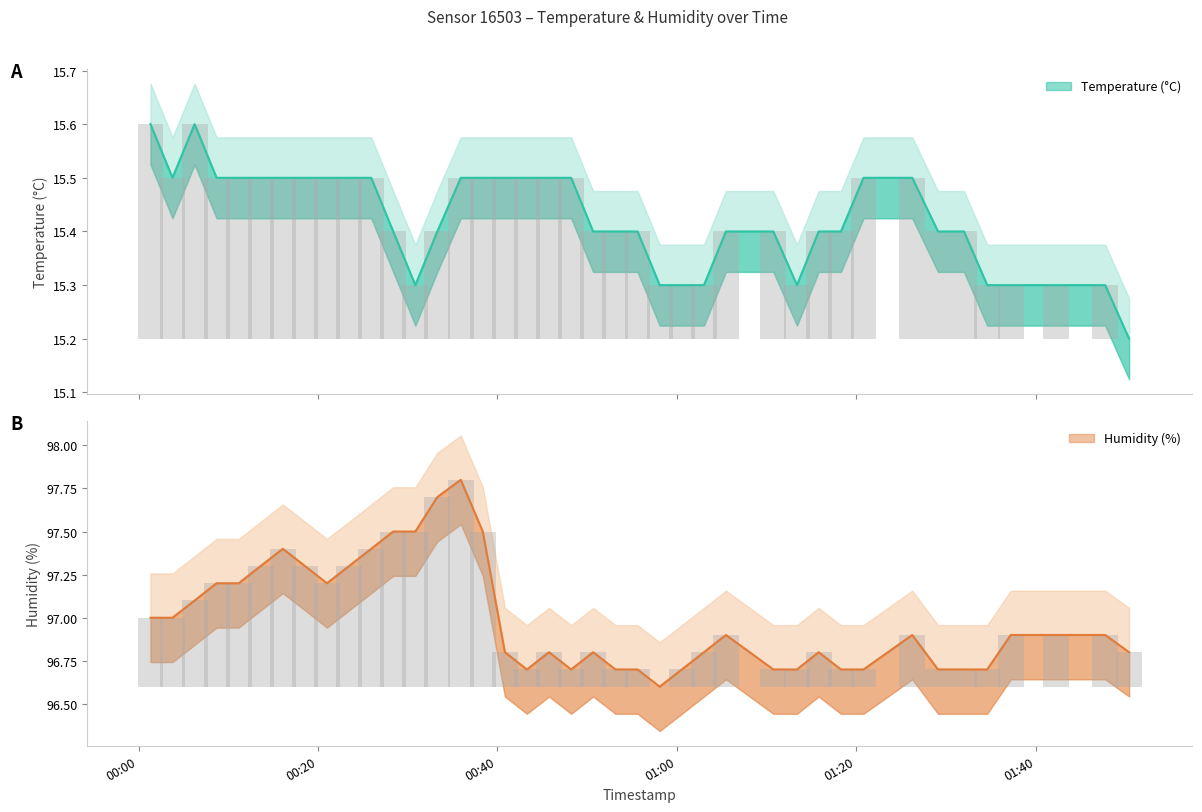

At how many categories does at least one series exceed 68?

40